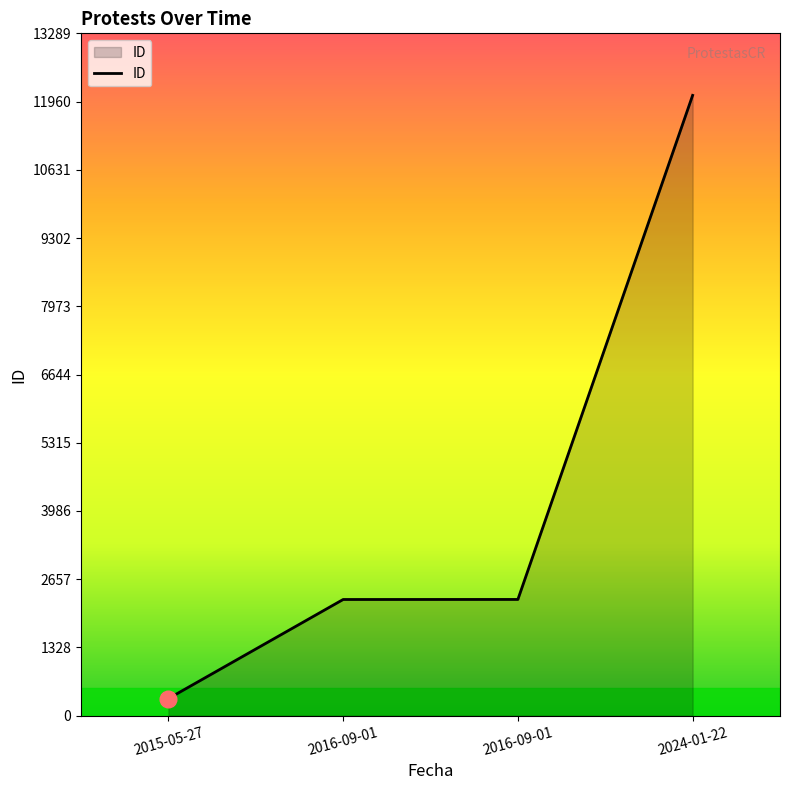

Does the chart display data point markers on the line(s)?

No